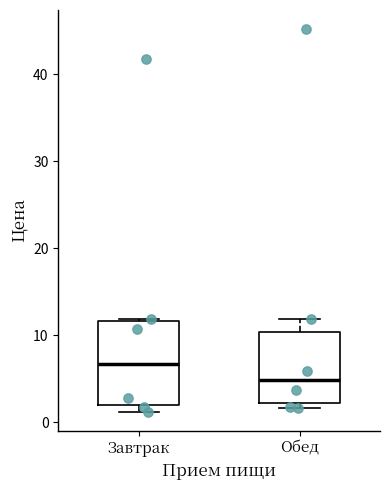

Which box's median line is the highest?

Завтрак